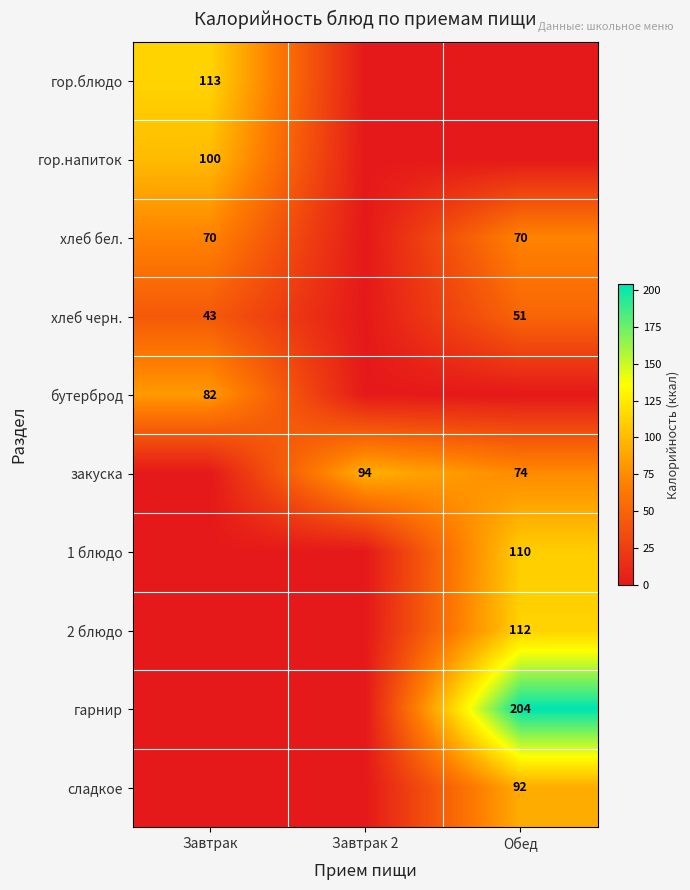

Is it true that гор.напиток equals 166 at Завтрак?

False